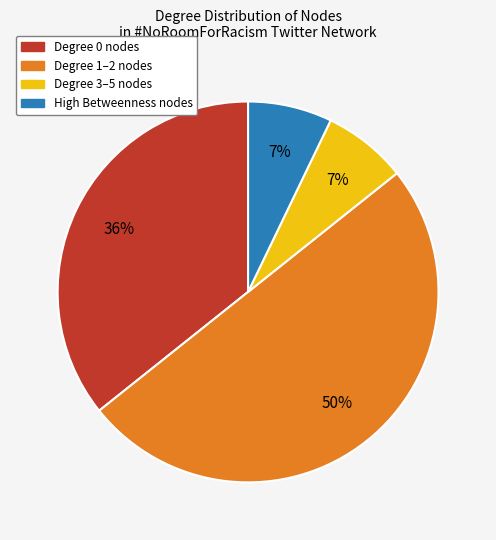

To the nearest percent, what is the difference between the largest and smallest slice percentages?

43%